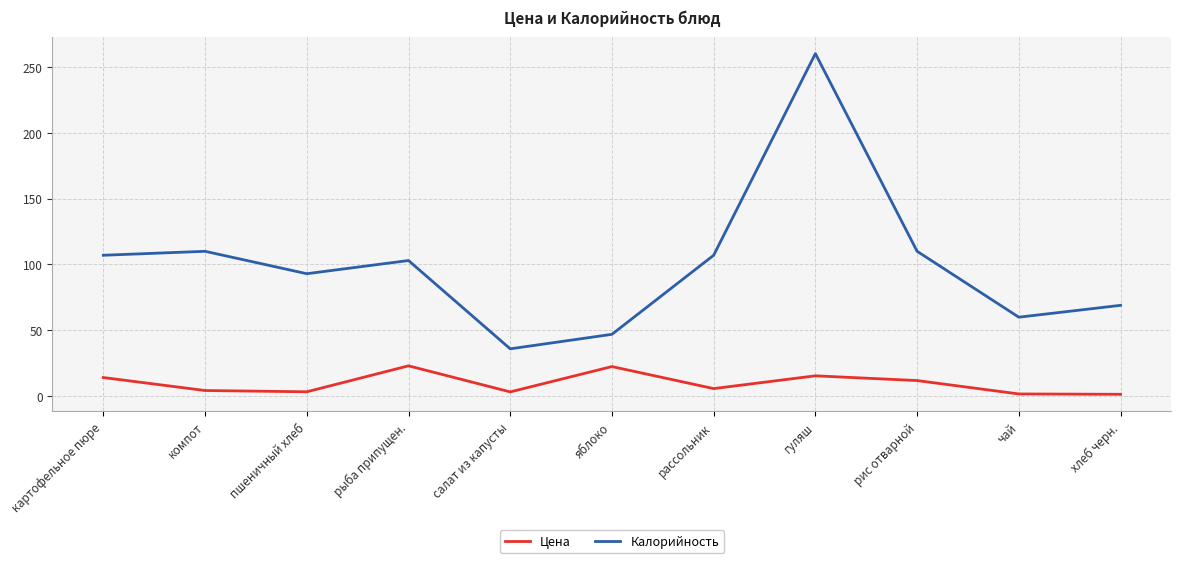

In Калорийность, how many points are higher than both neighbors (excluding endpoints)?

3